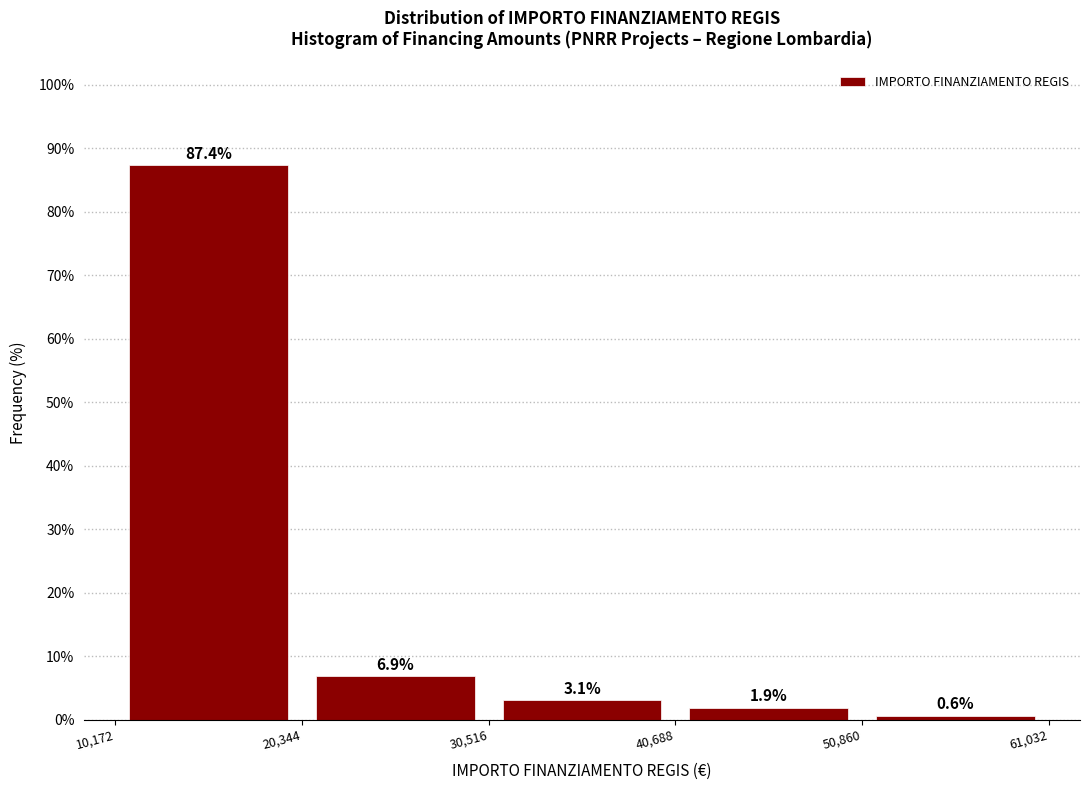

Reading left to right, transcribe this chart: for each bar, give the range it covers on the x-axis and its height.

10,172 to 20,344: 87.4
20,344 to 30,516: 6.9
30,516 to 40,688: 3.1
40,688 to 50,860: 1.9
50,860 to 61,032: 0.6